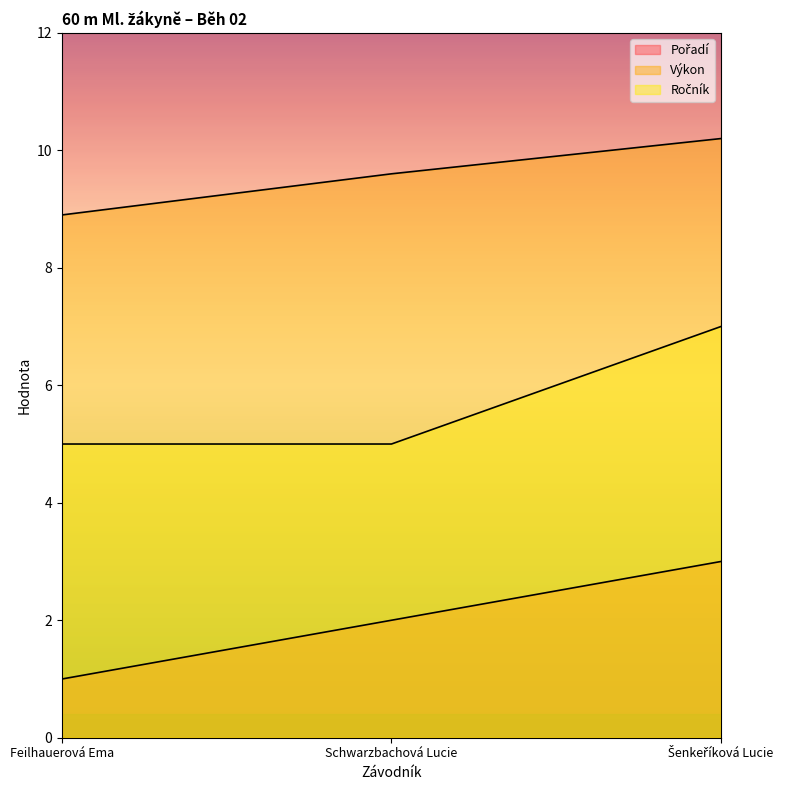

Between Feilhauerová Ema and Schwarzbachová Lucie, which is larger?

Schwarzbachová Lucie